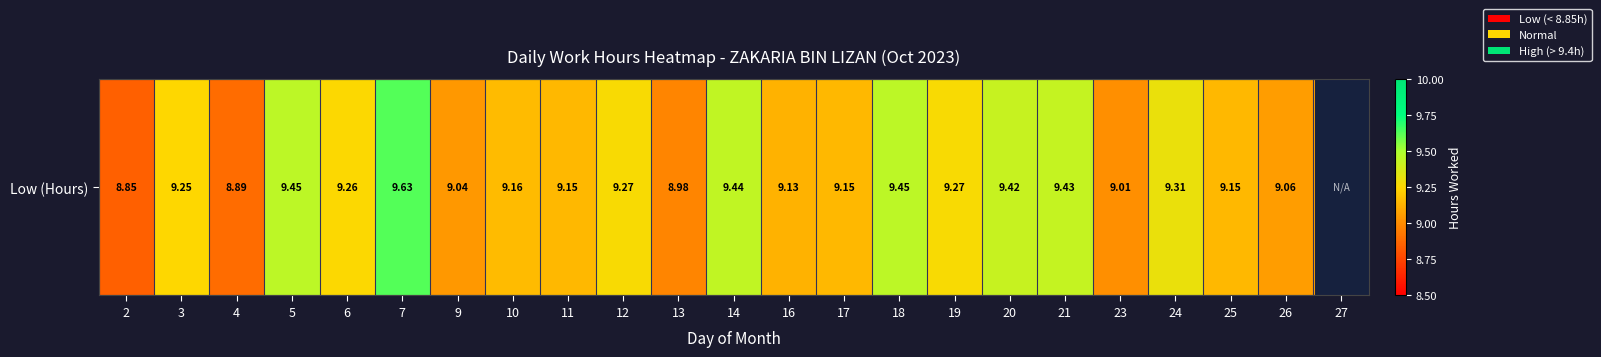

Count the number of values greater than 9.

19